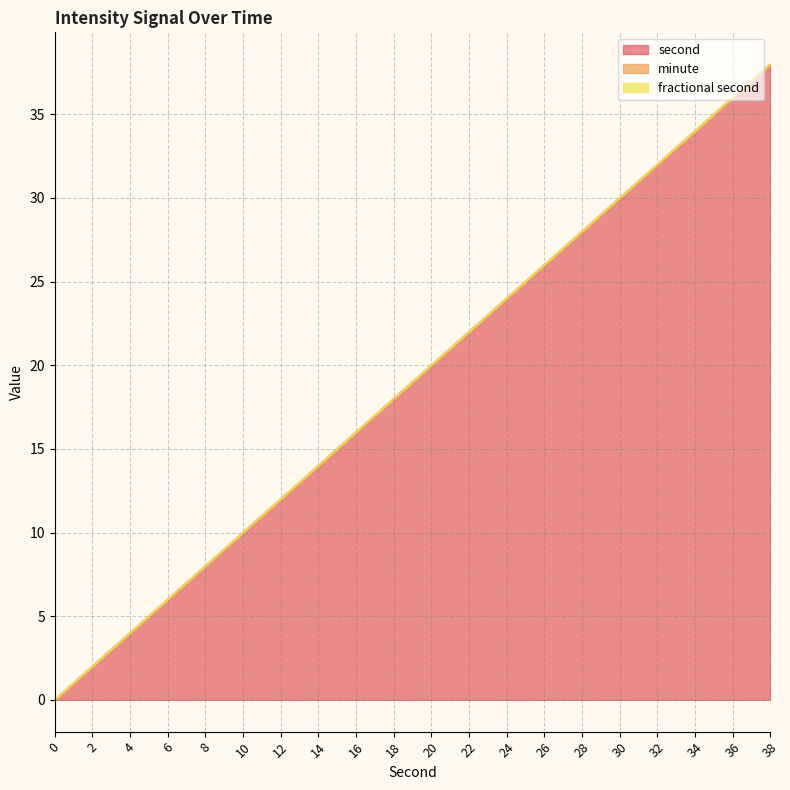

Rank the series at 2 from lowest to highest value.

minute, fractional second, second